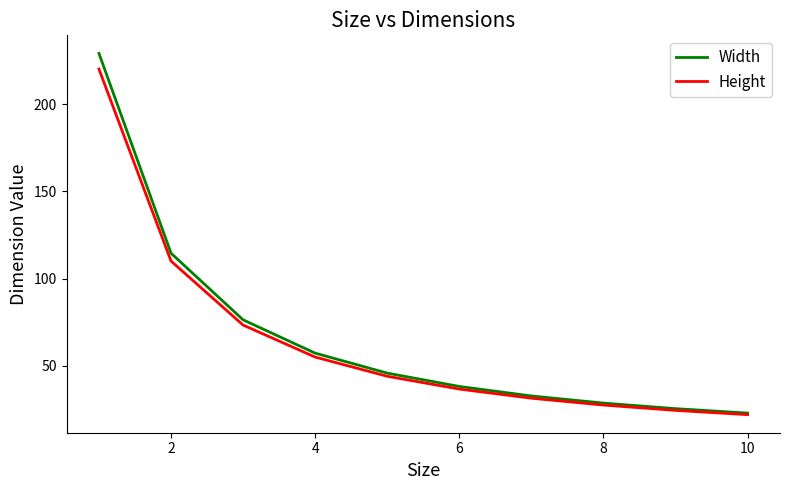

Which series has the largest range (max minus min)?

Width